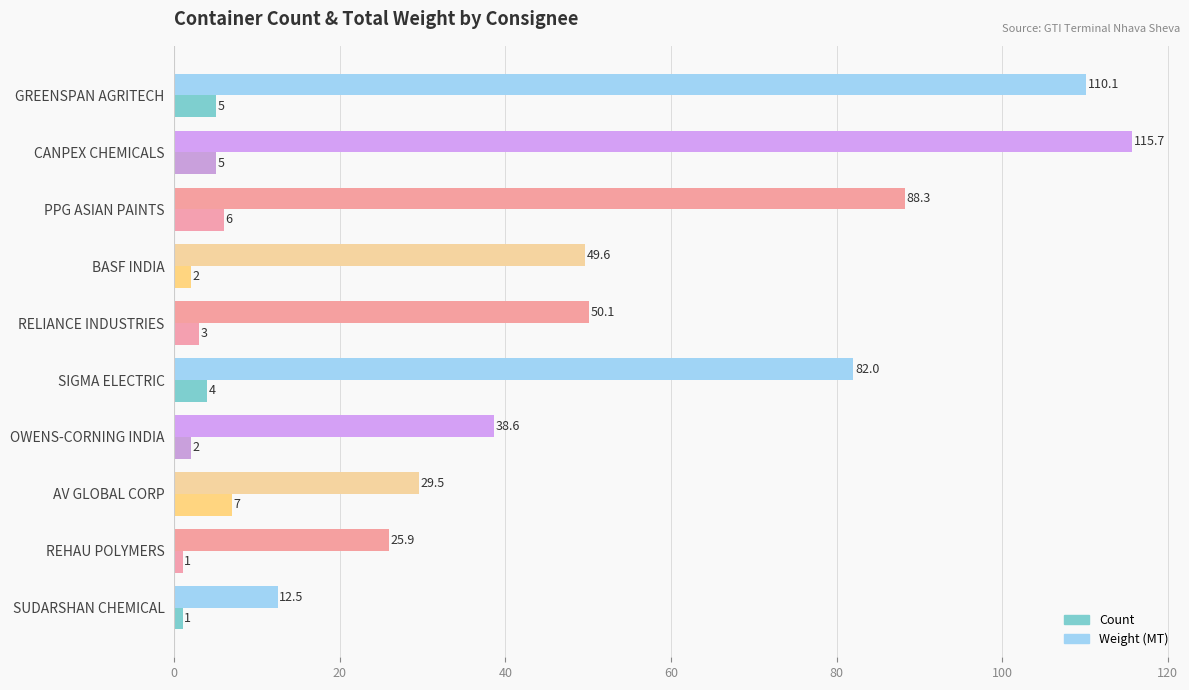

What is the difference between the maximum and minimum values in the Count series?

6.0